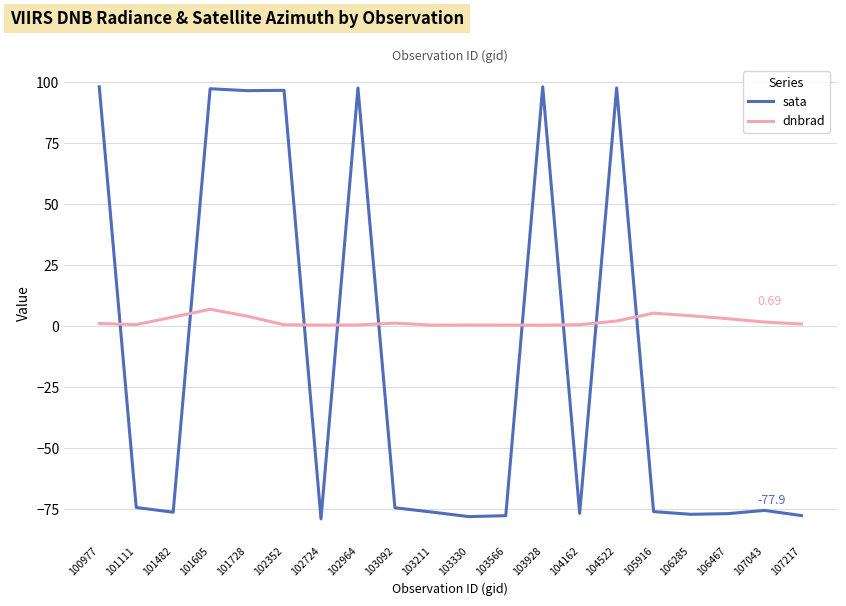

Which series has the largest range (max minus min)?

sata